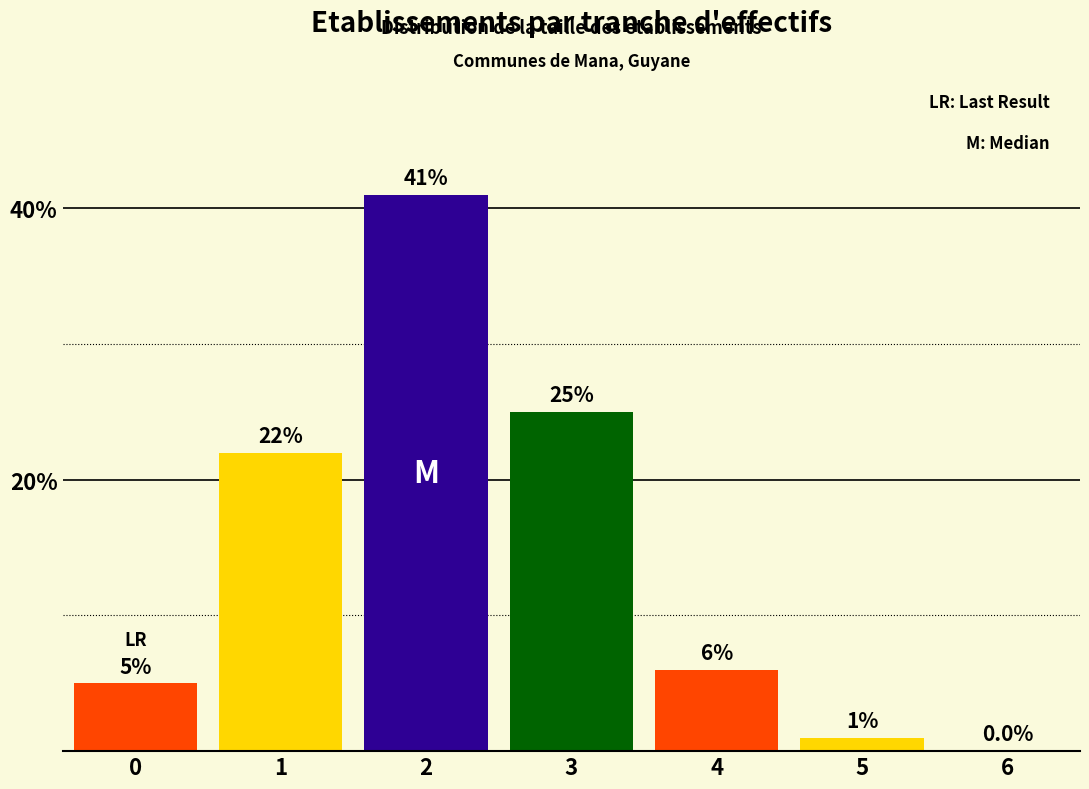

Reading left to right, transcribe all the data shown in this chart.

0=5	1=22	2=41	3=25	4=6	5=1	6=0